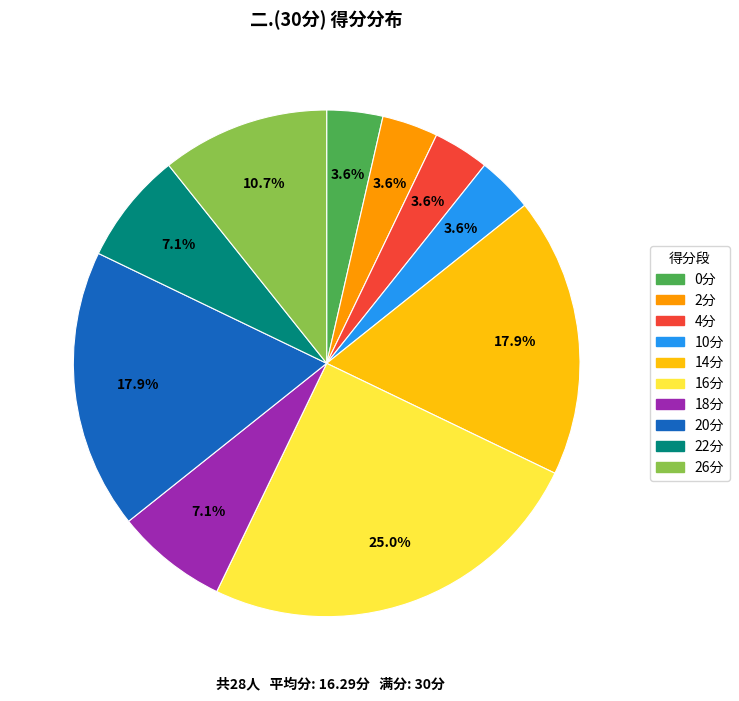

How many slices are in this pie chart?

10